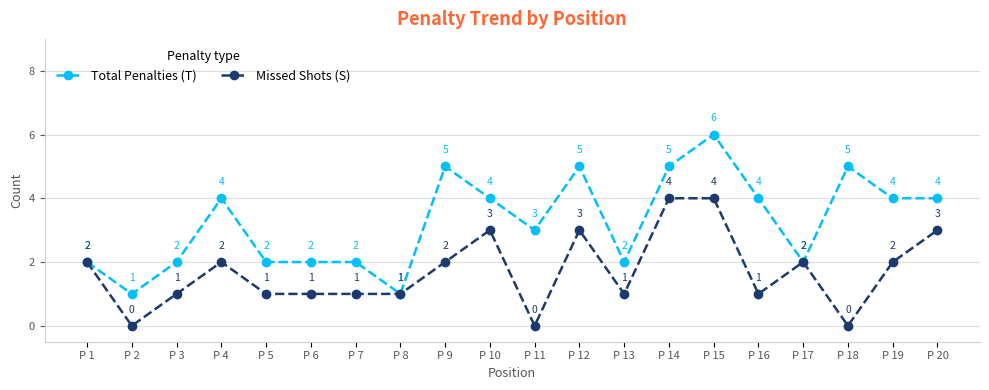

Read the Total Penalties (T) value at P 17.

2